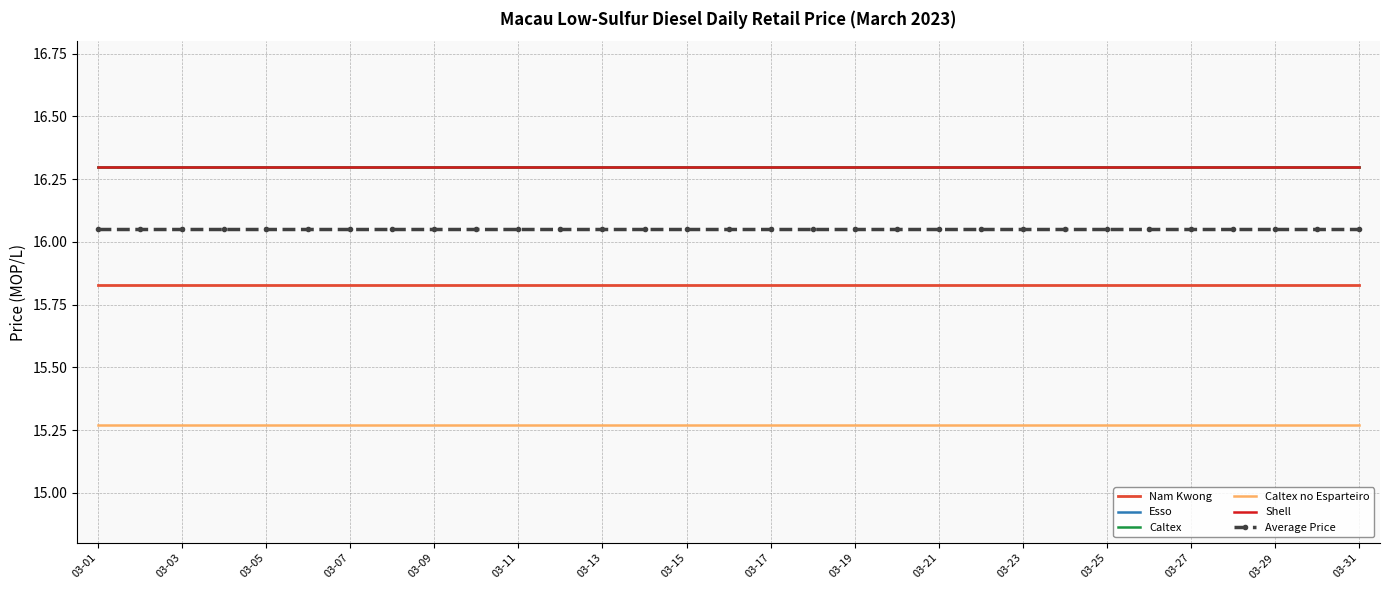

At which category does the chart reach its peak across all series?

03-01